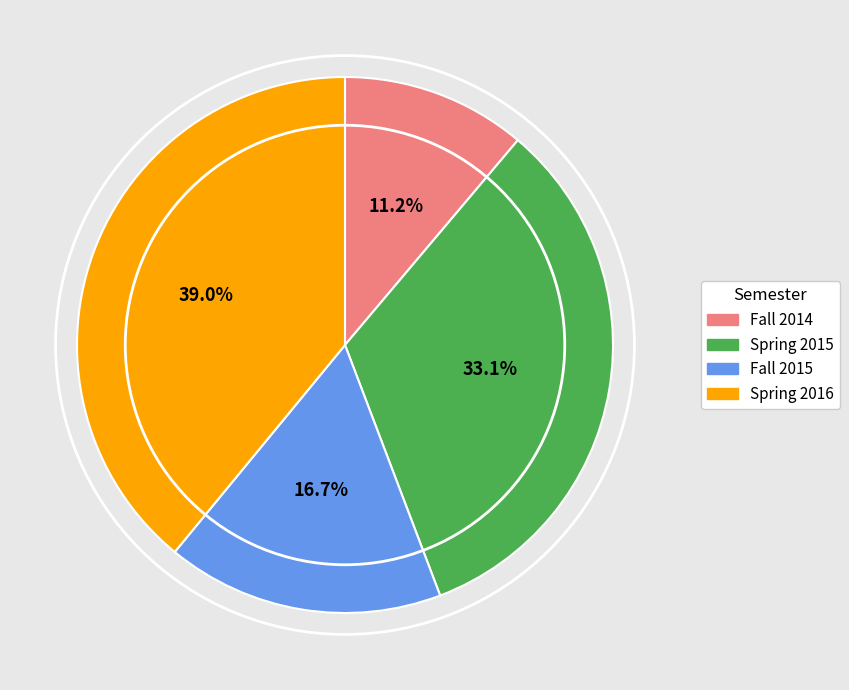

What percentage do Spring 2016 and Fall 2014 together represent?

50.2%